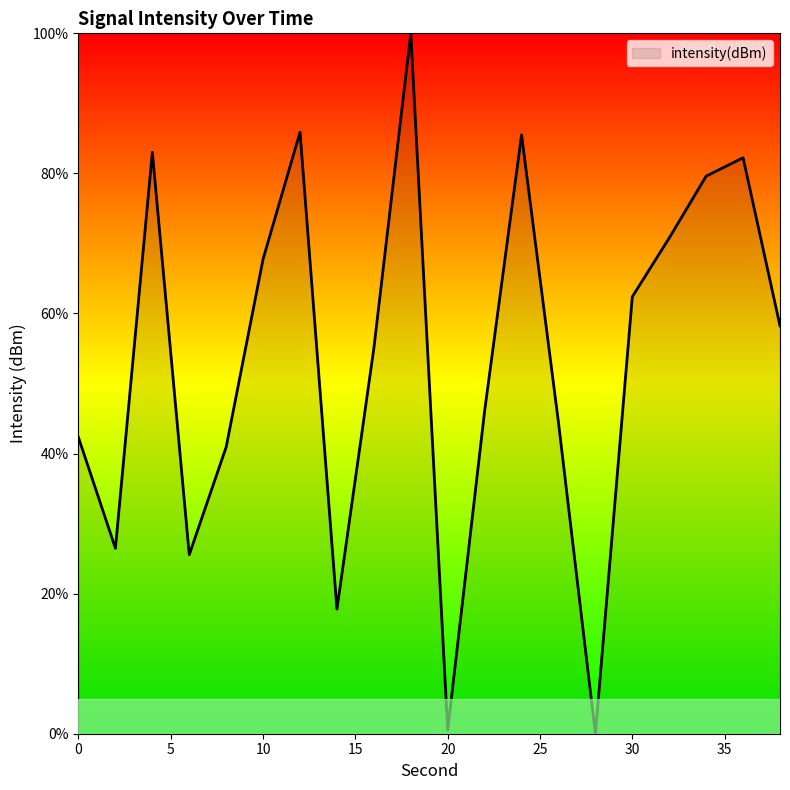

What is the difference between the second highest and second lowest values?

85.4